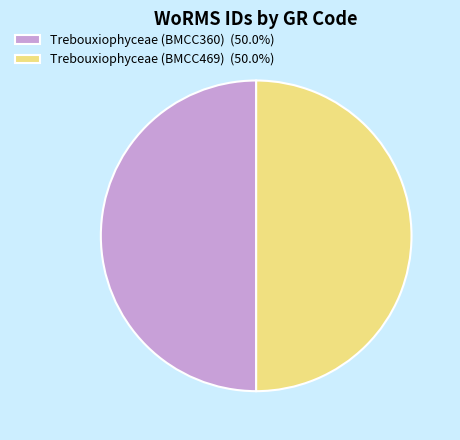

Is the sum of Trebouxiophyceae (BMCC469) (50.0%) and Trebouxiophyceae (BMCC360) (50.0%) greater than half?

Yes